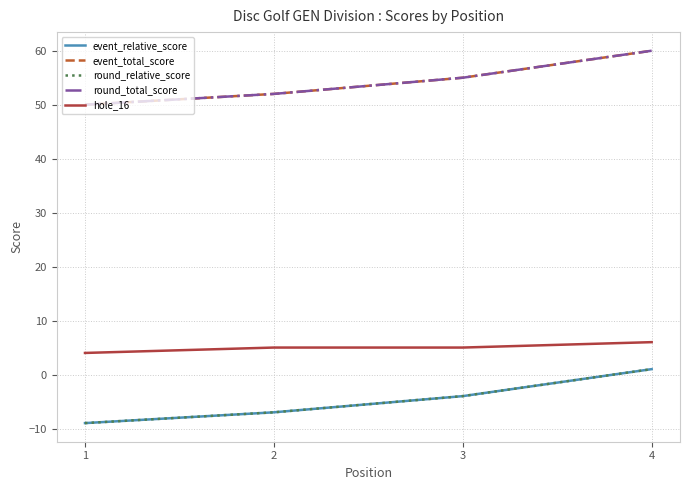

Is this an area chart (filled region under the line)?

No